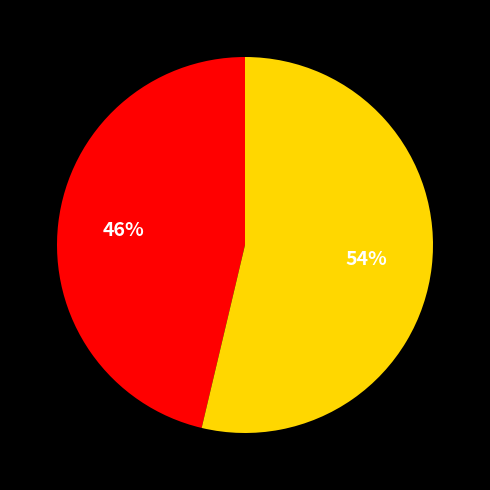

Does any single category account for the majority?

Yes